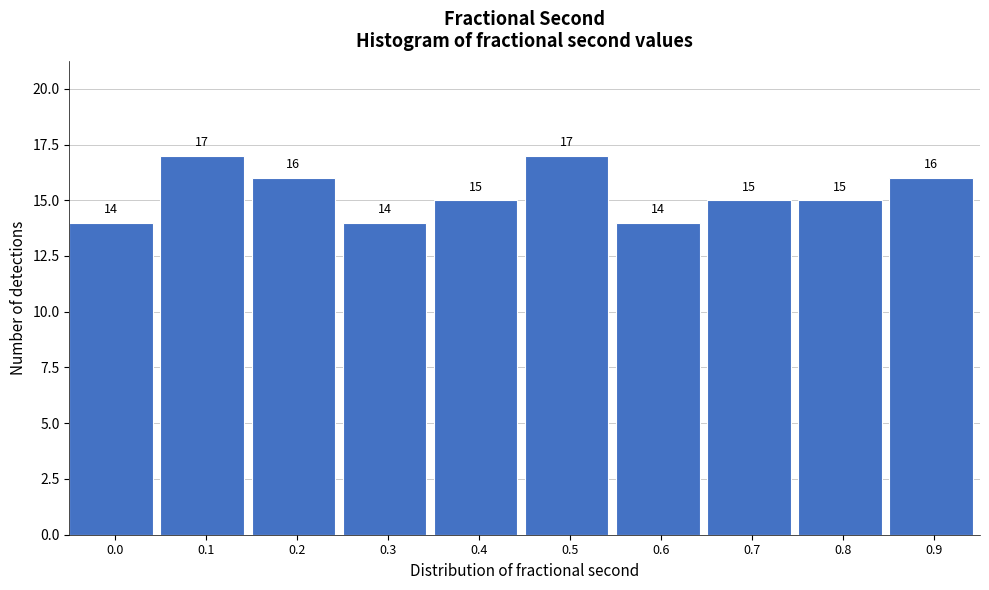

Reading left to right, what are all the values shown in this chart?

0.0=14	0.1=17	0.2=16	0.3=14	0.4=15	0.5=17	0.6=14	0.7=15	0.8=15	0.9=16